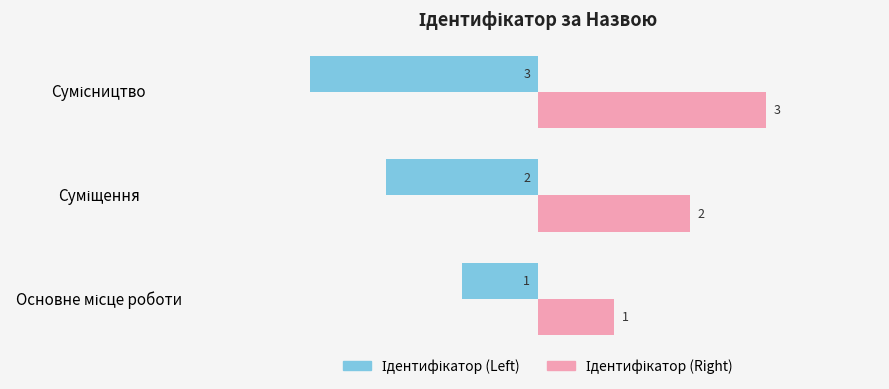

What is the maximum value shown in the chart?

3